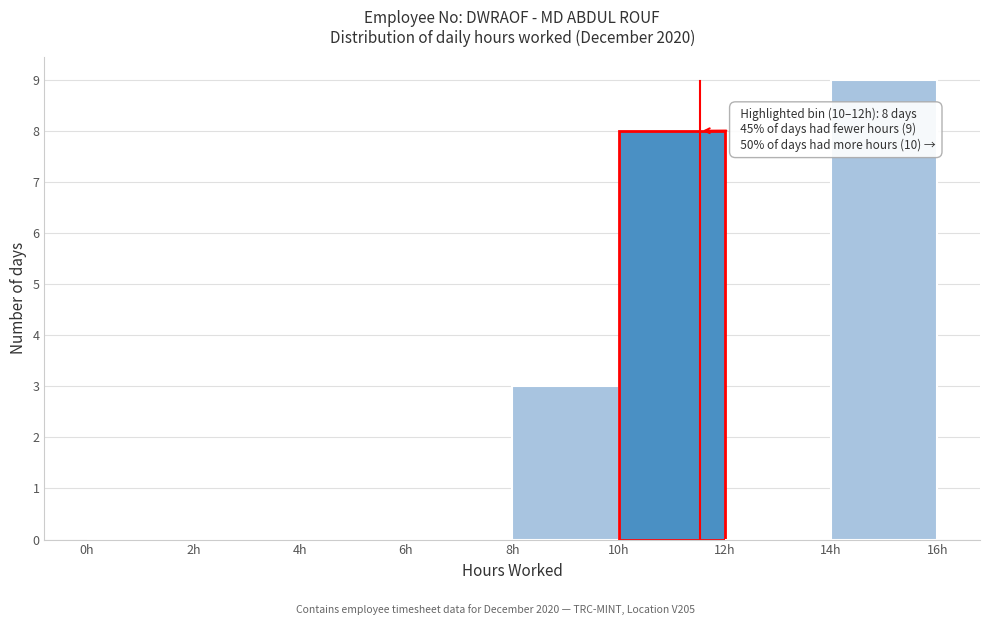

Which range on the x-axis has the tallest bar?

14 to 16